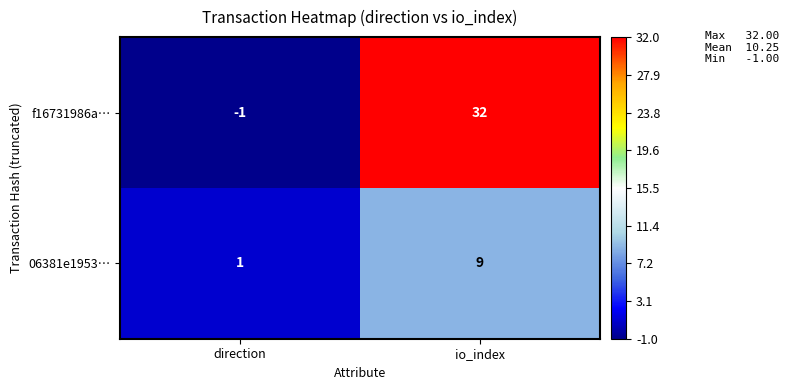

At how many categories does at least one series exceed 22?

1